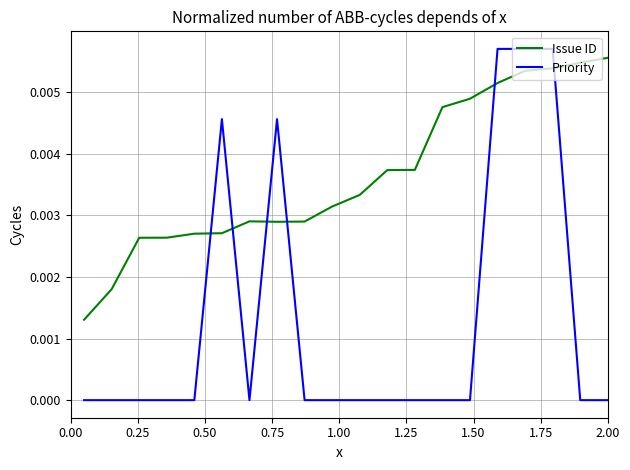

Count the Issue ID values in the range 0 to 1.

20